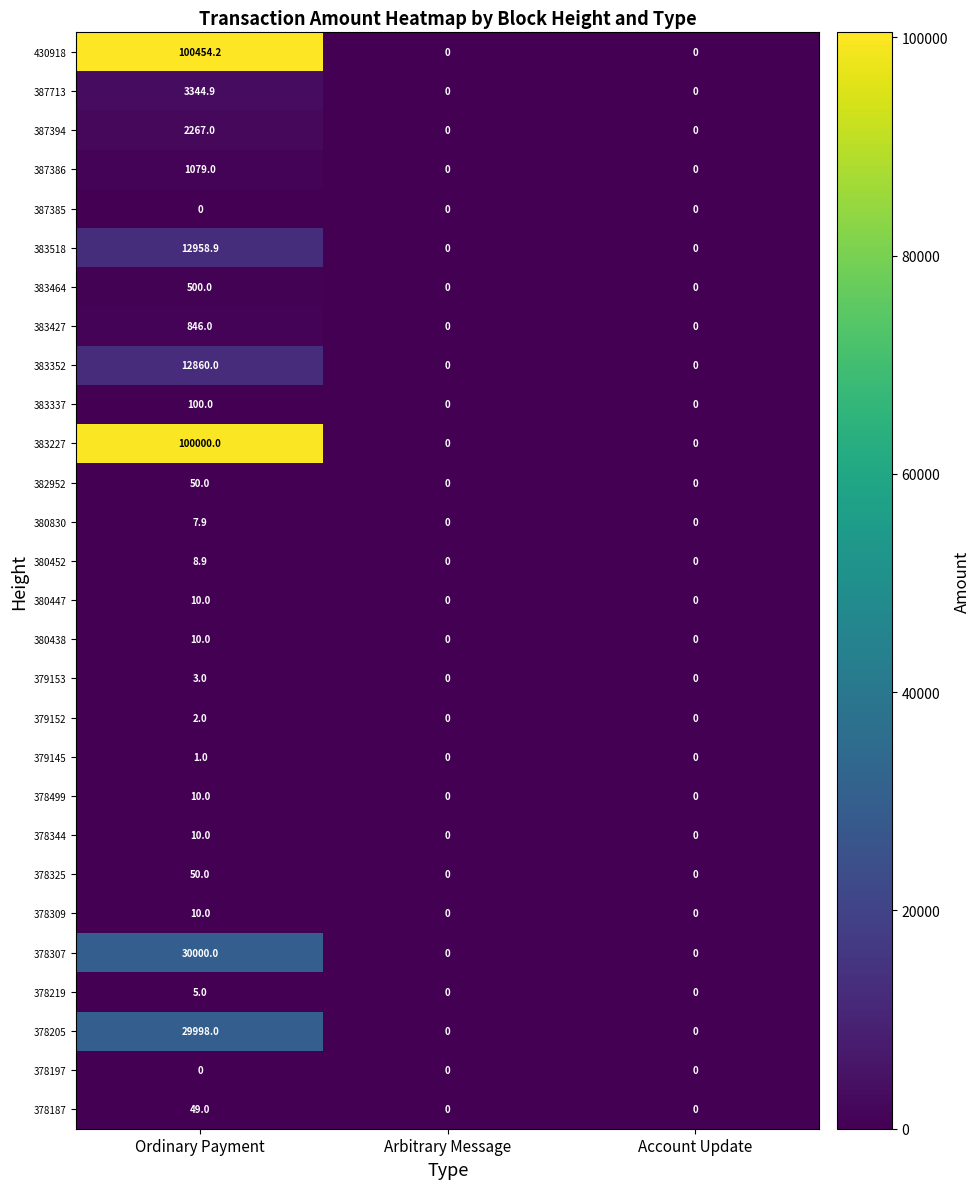

Read the 387394 value at Ordinary Payment.

2267.0